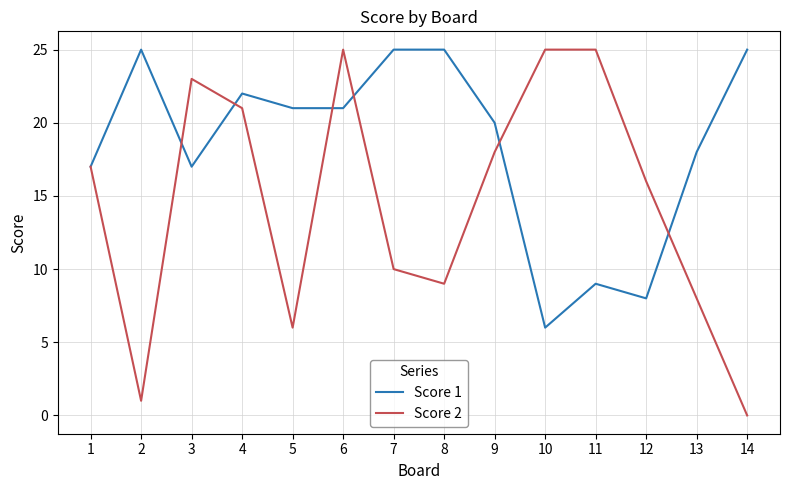

Which category has the lowest value in the Score 2 series?

14